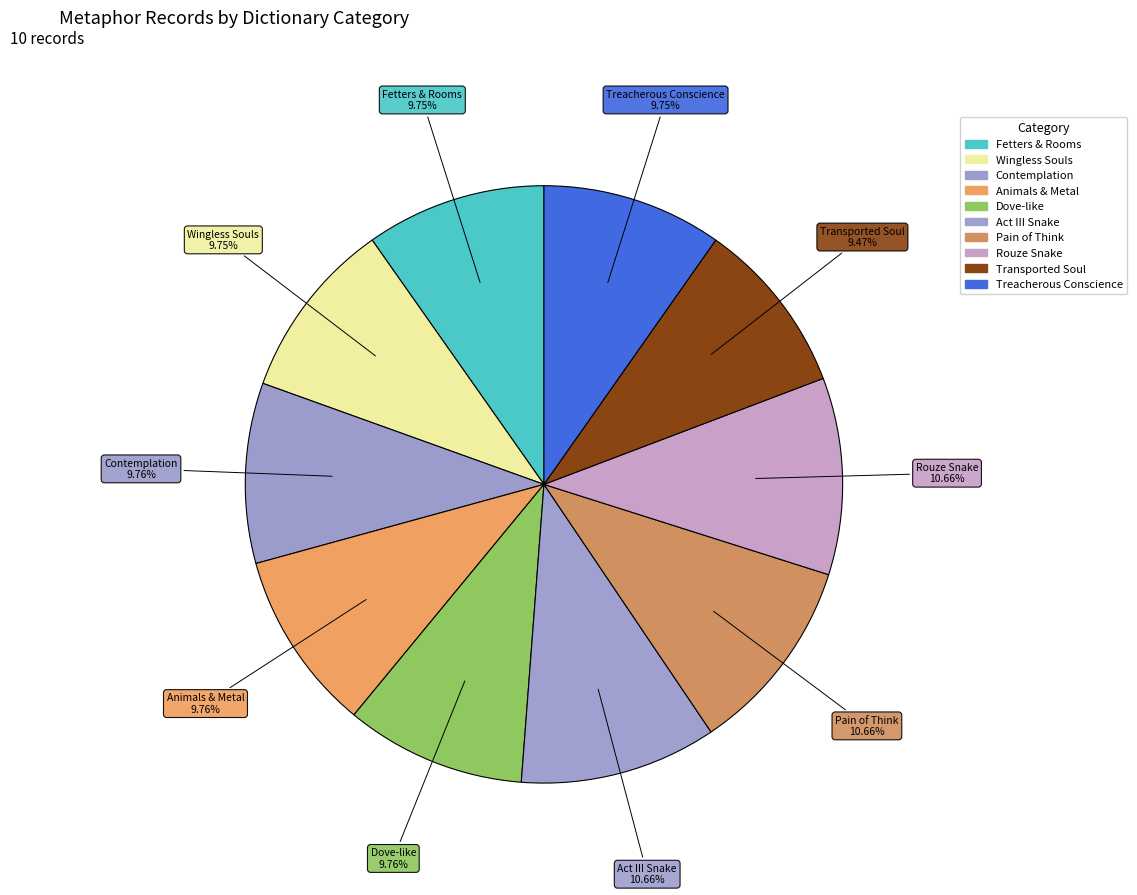

Do Fetters & Rooms and Transported Soul together represent more than half of the pie?

No